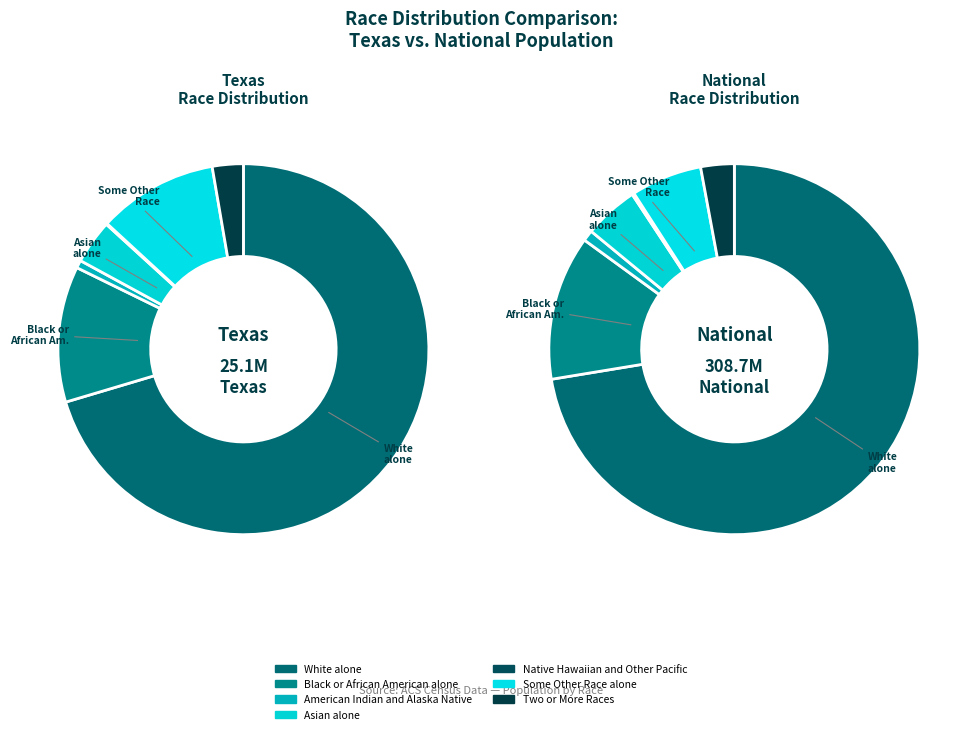

The American Indian and Alaska Native slice represents 0% of the pie. True or false?

True